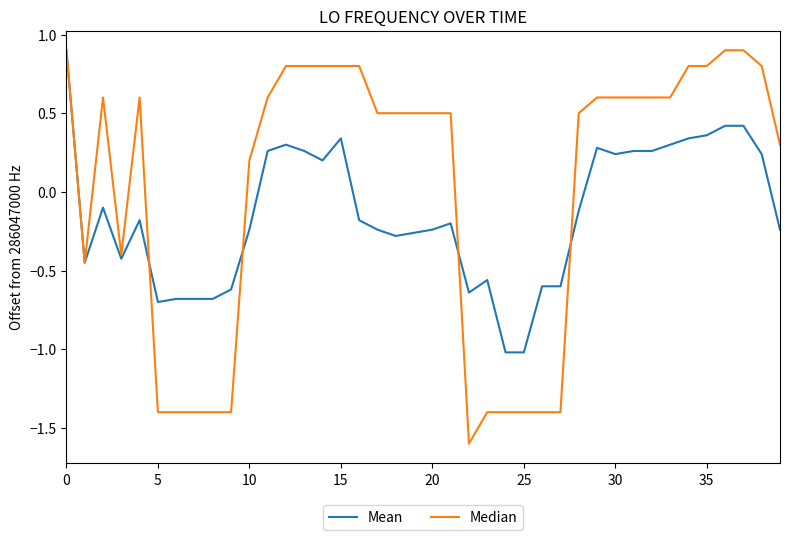

Which series has the largest total across all categories?

Median